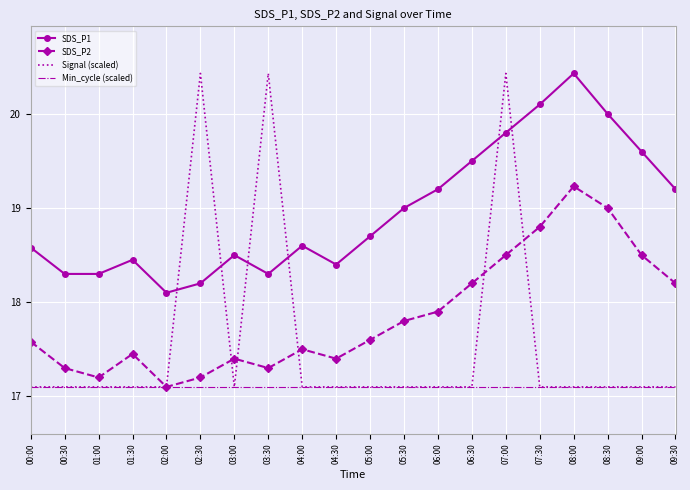

Rank the series at 03:30 from lowest to highest value.

Min_cycle (scaled), SDS_P2, SDS_P1, Signal (scaled)